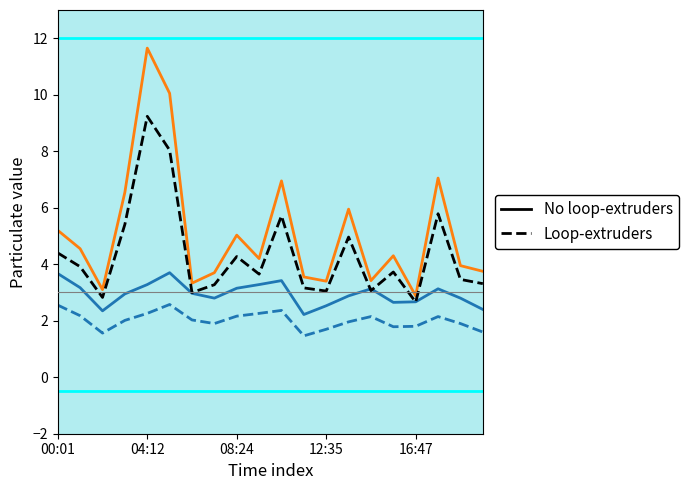

What is the smallest value displayed?

1.5